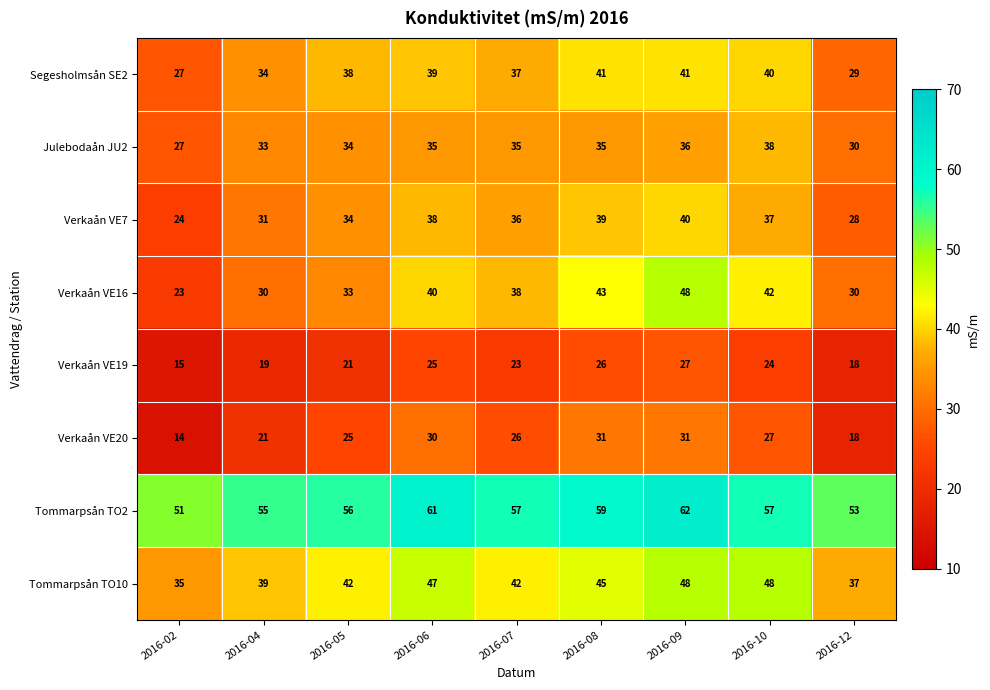

Count the number of categories in the chart.

9